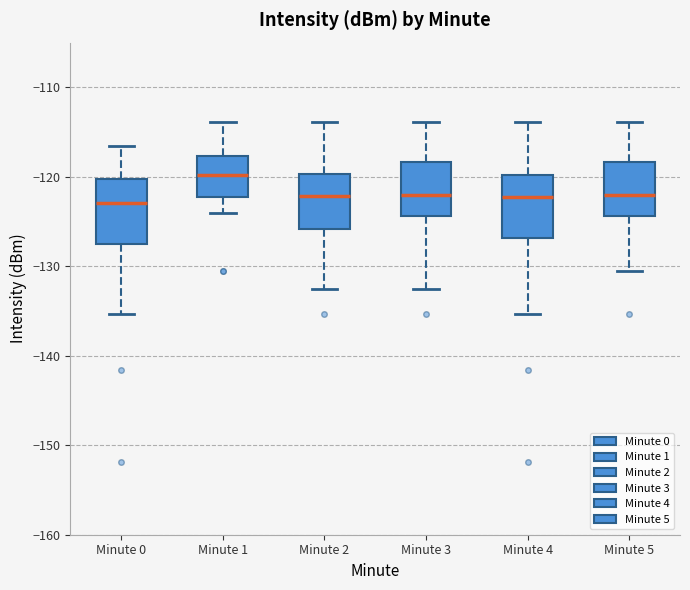

Which box's median line is the highest?

Minute 1